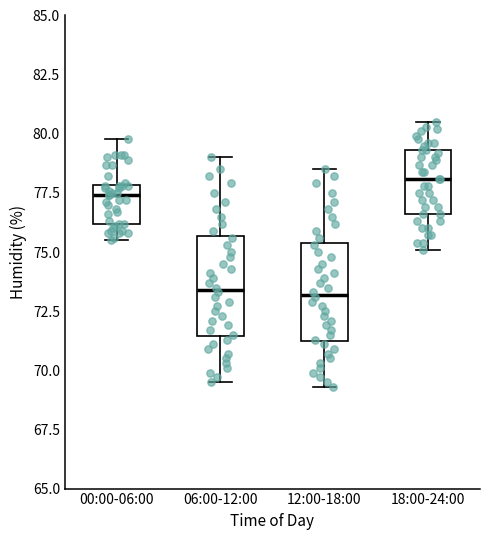

Reading left to right, transcribe this box plot: for each box, give where its median line is, the range the box spans, and where its two whiskers end, as read against the y-axis. The values are not printed on the chart, so give them approximately, as read against the axis.

00:00-06:00: median 77.5, box 76.0 to 78.0, whiskers 75.5 to 80.0
06:00-12:00: median 73.5, box 71.5 to 75.5, whiskers 69.5 to 79.0
12:00-18:00: median 73.0, box 71.5 to 75.5, whiskers 69.5 to 78.5
18:00-24:00: median 78.0, box 76.5 to 79.5, whiskers 75.0 to 80.5